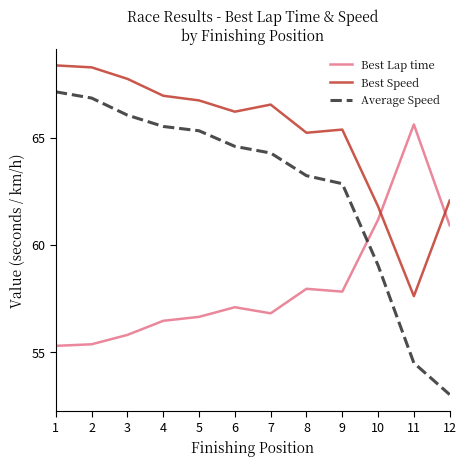

Is it true that Best Lap time equals 85.8 at 7?

False